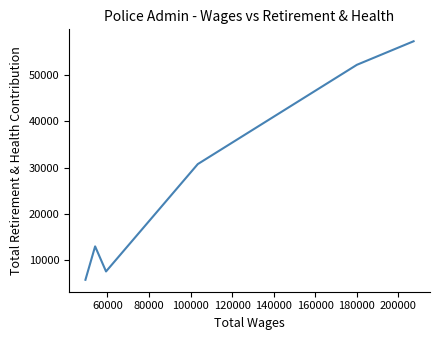

The chart shows a value of 18770 at 120000. True or false?

False